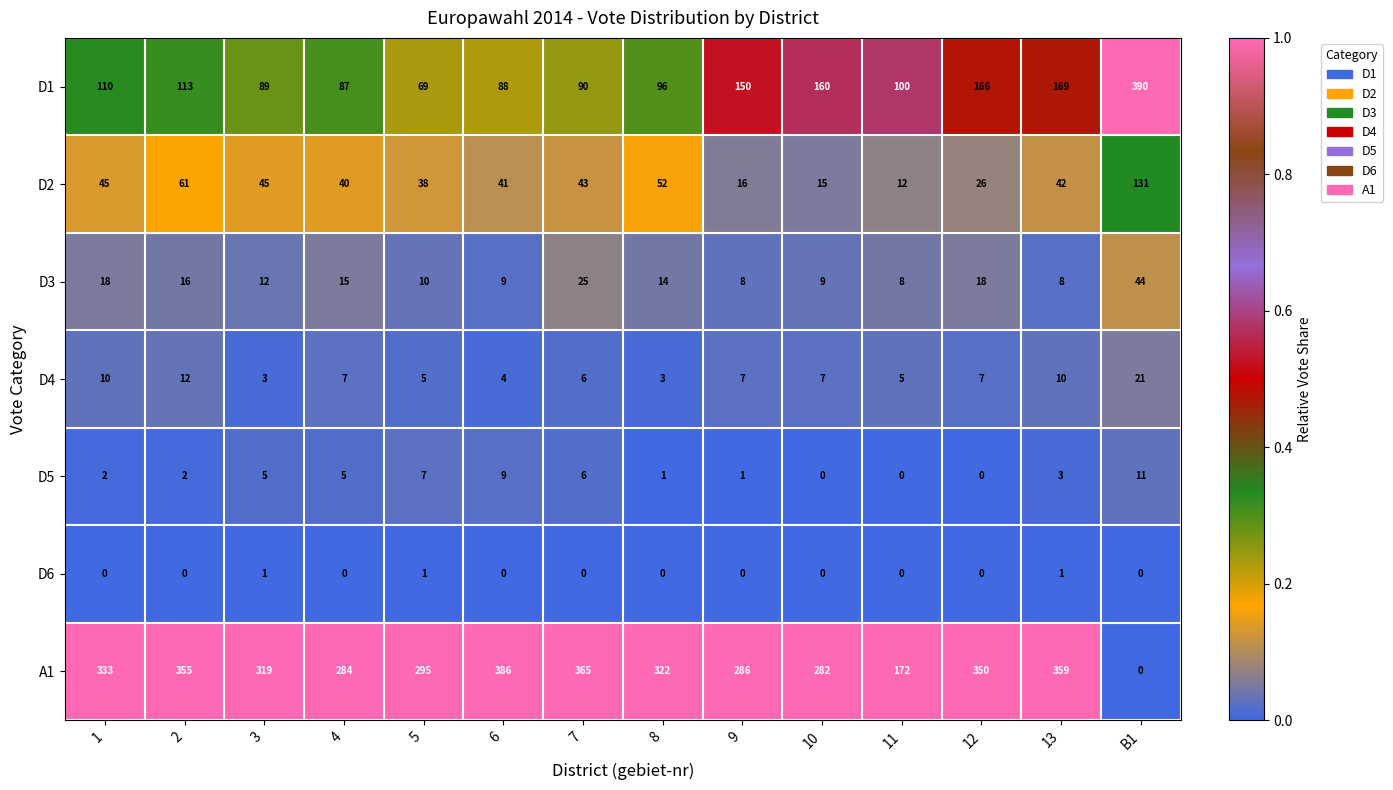

What is the spread (max minus min) of values at 9?

286